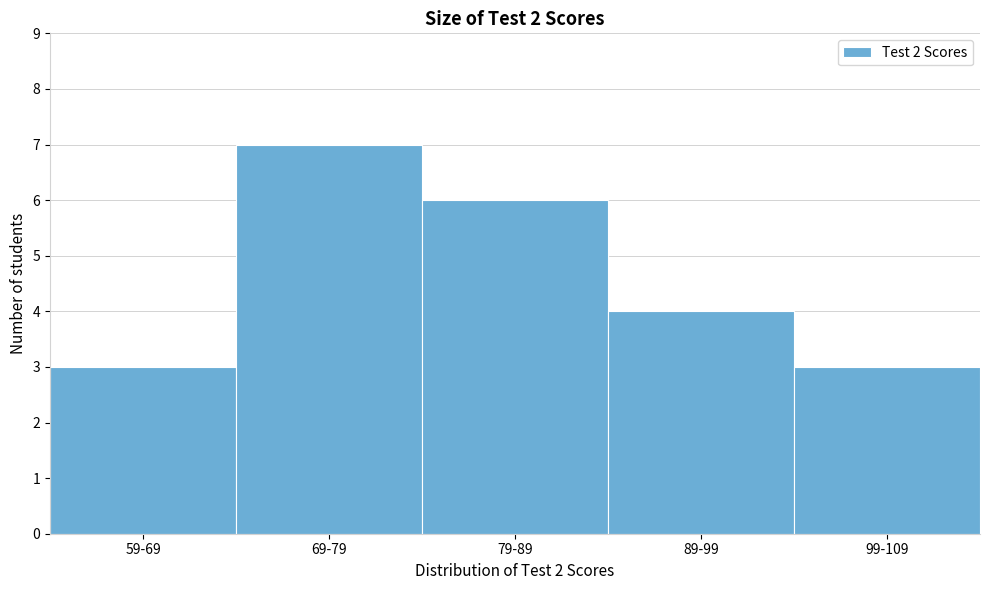

Reading left to right, transcribe all the data shown in this chart.

3	7	6	4	3